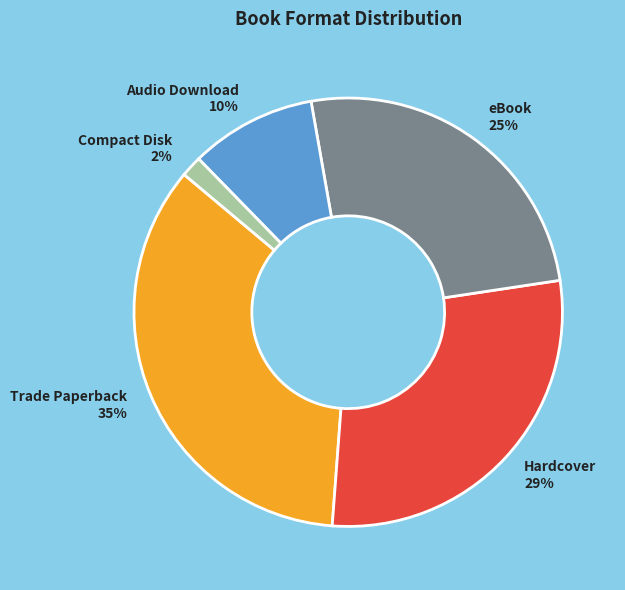

Is it true that eBook is 25% of the pie?

True